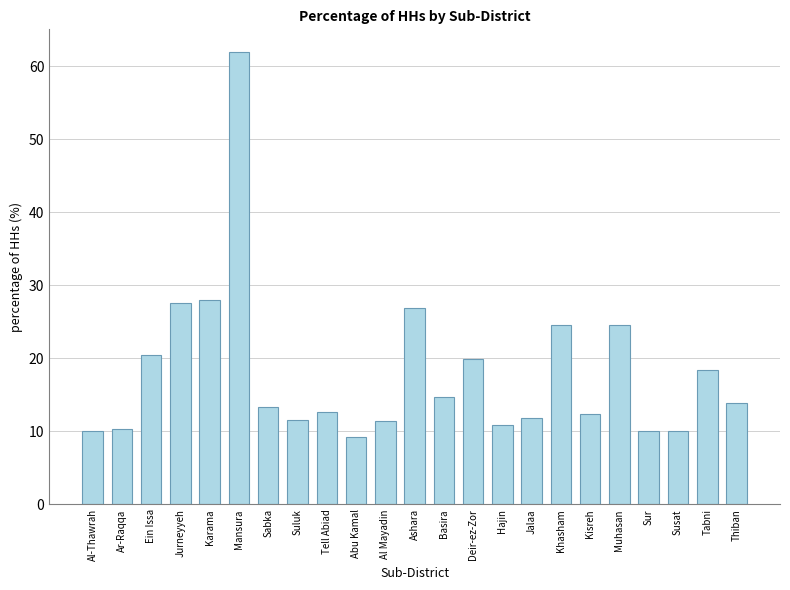

What is the difference between the values at Al-Thawrah and Basira?

4.8